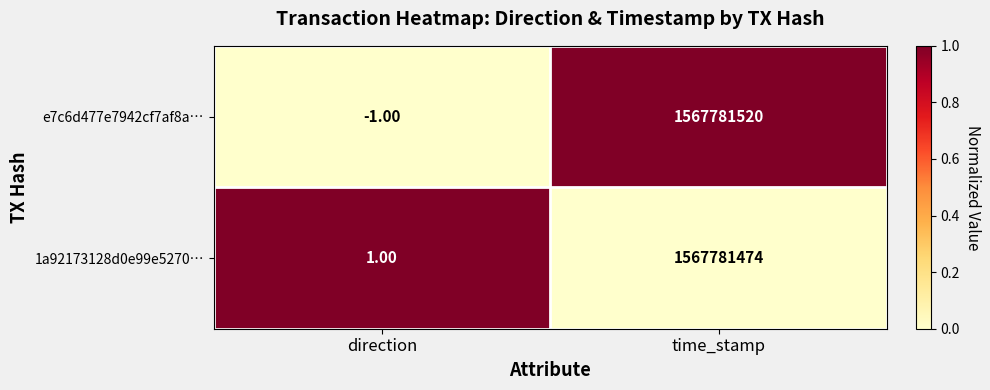

Which series has the largest range (max minus min)?

e7c6d477e7942cf7af8a…